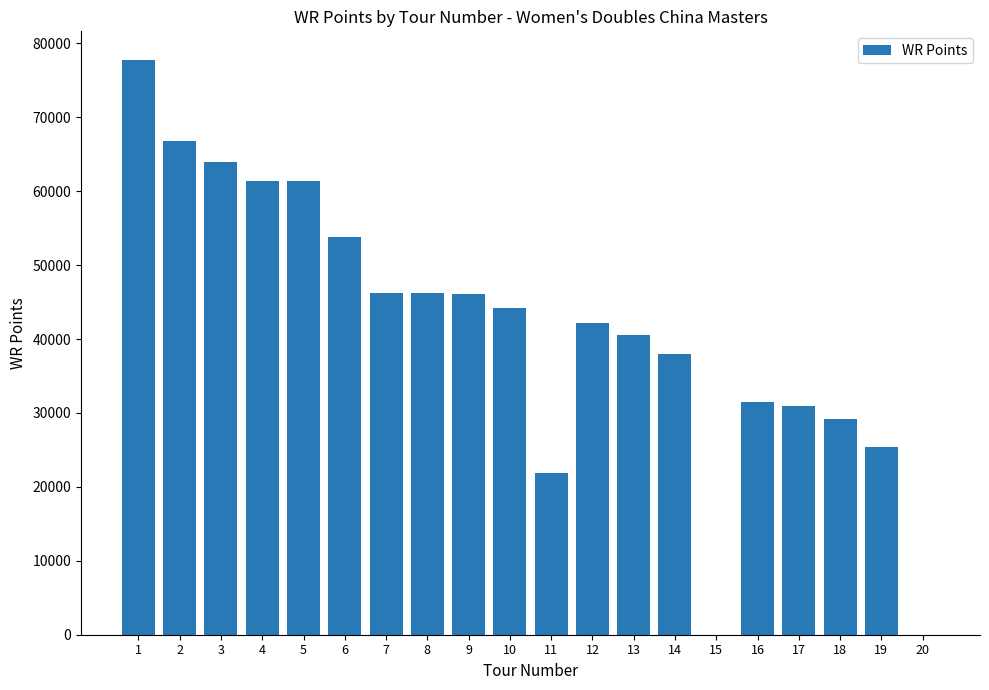

The value at 19 is 36536. True or false?

False